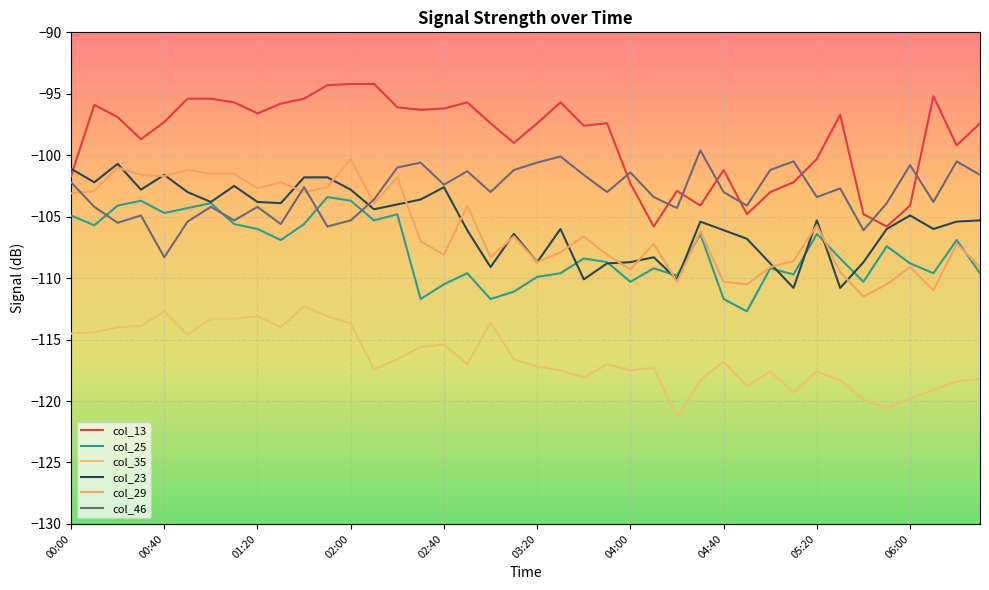

True or false: col_13 has more than 2 interior local peaks.

True